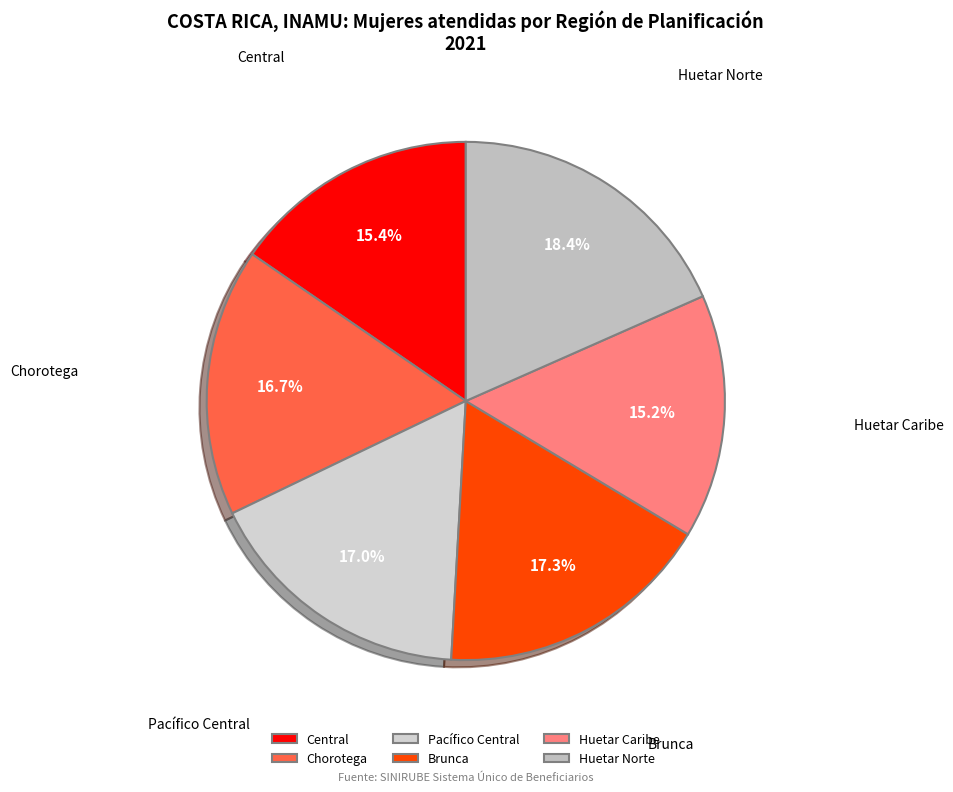

Count the number of slices in the pie.

6